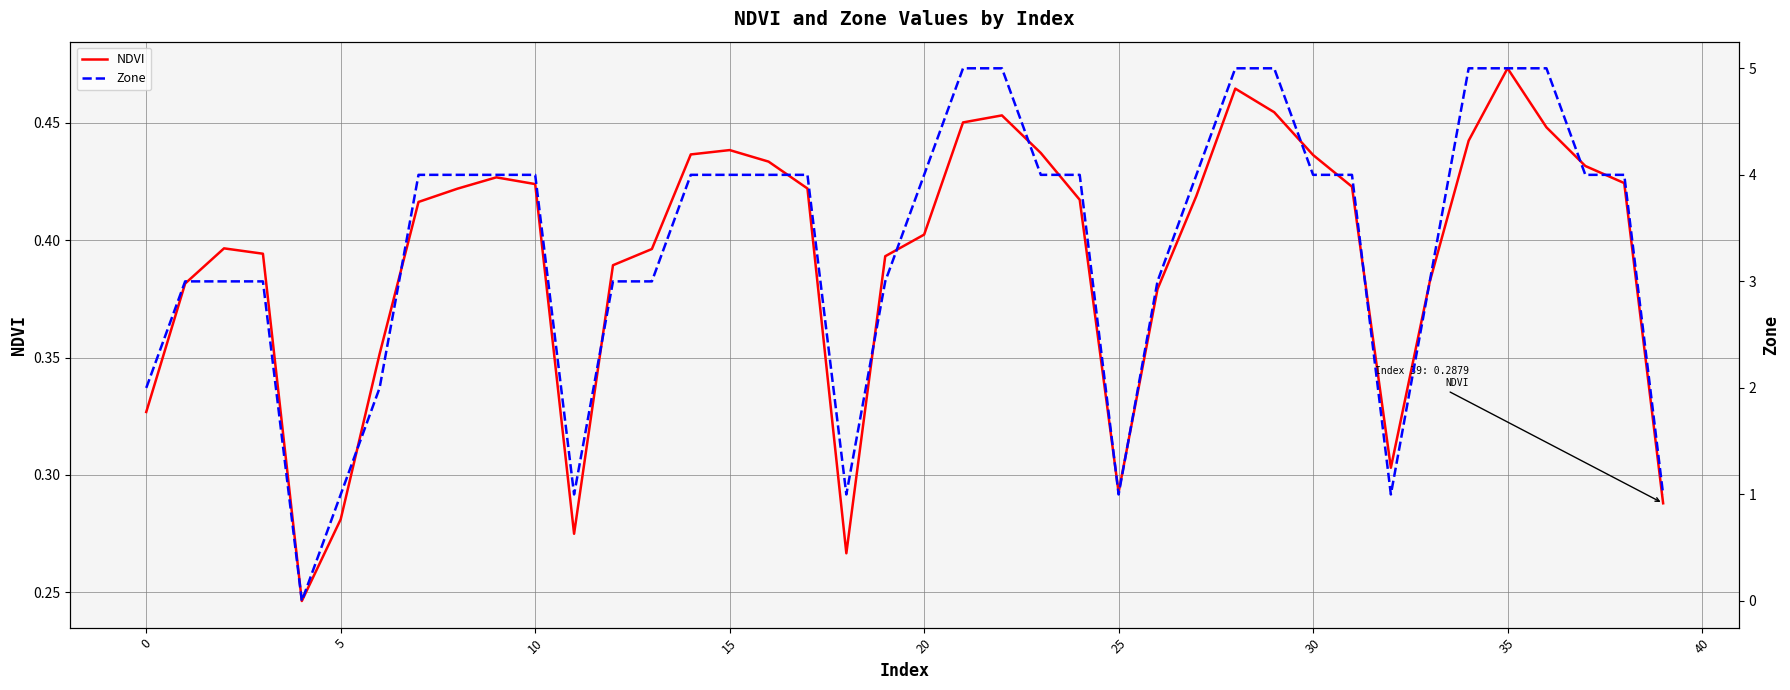

True or false: NDVI has a value of 0.1 at 20.

False